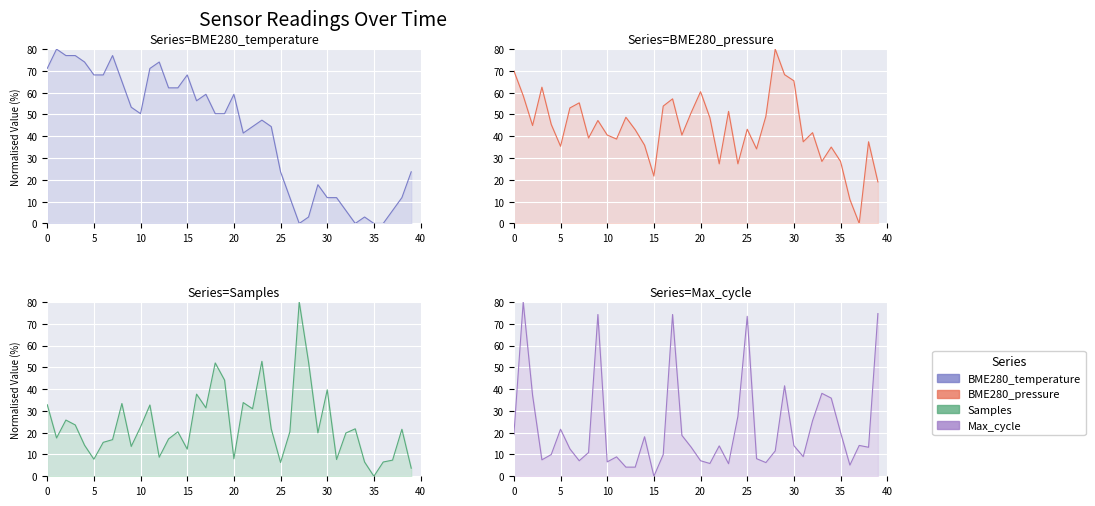

The BME280_temperature series shows 11.9 at 26. True or false?

True